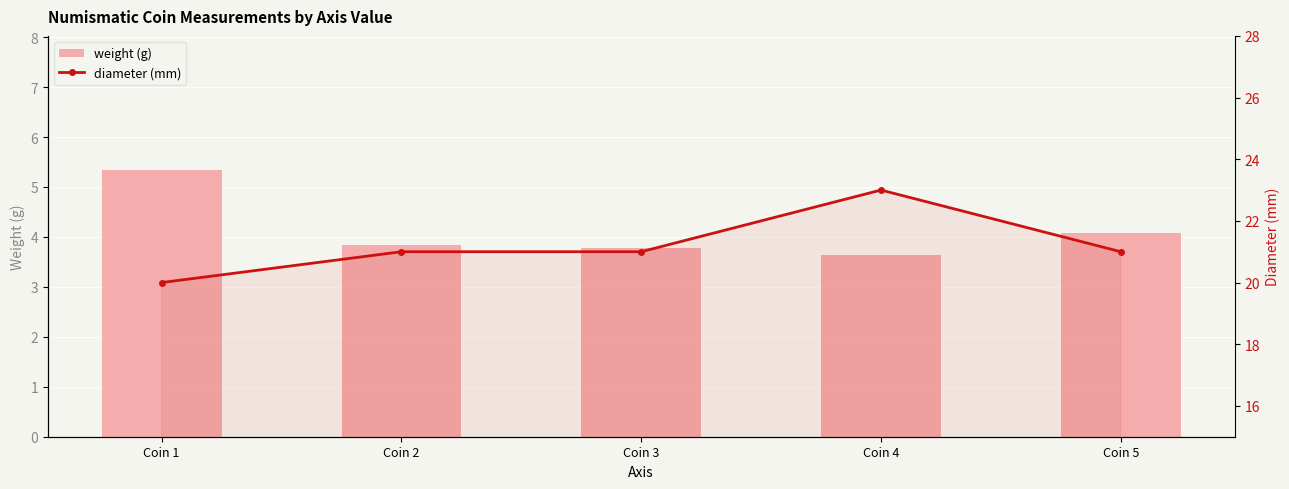

What is the difference between the maximum and second lowest values in the weight (g) series?

1.6